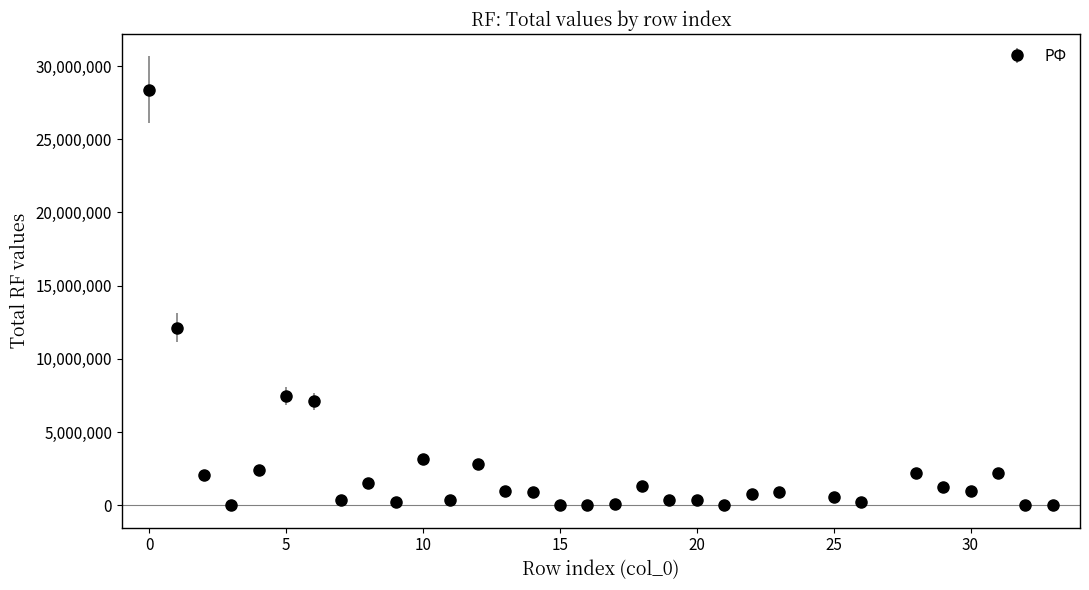

What is the sum of all values?

80826490